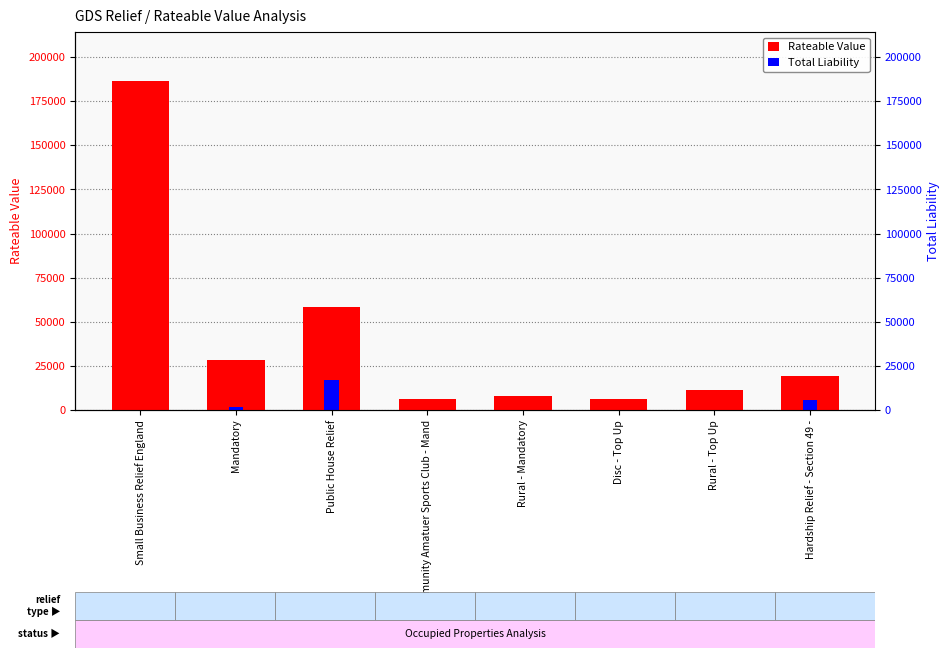

True or false: Rateable Value has a value of 6000 at Disc - Top Up.

True